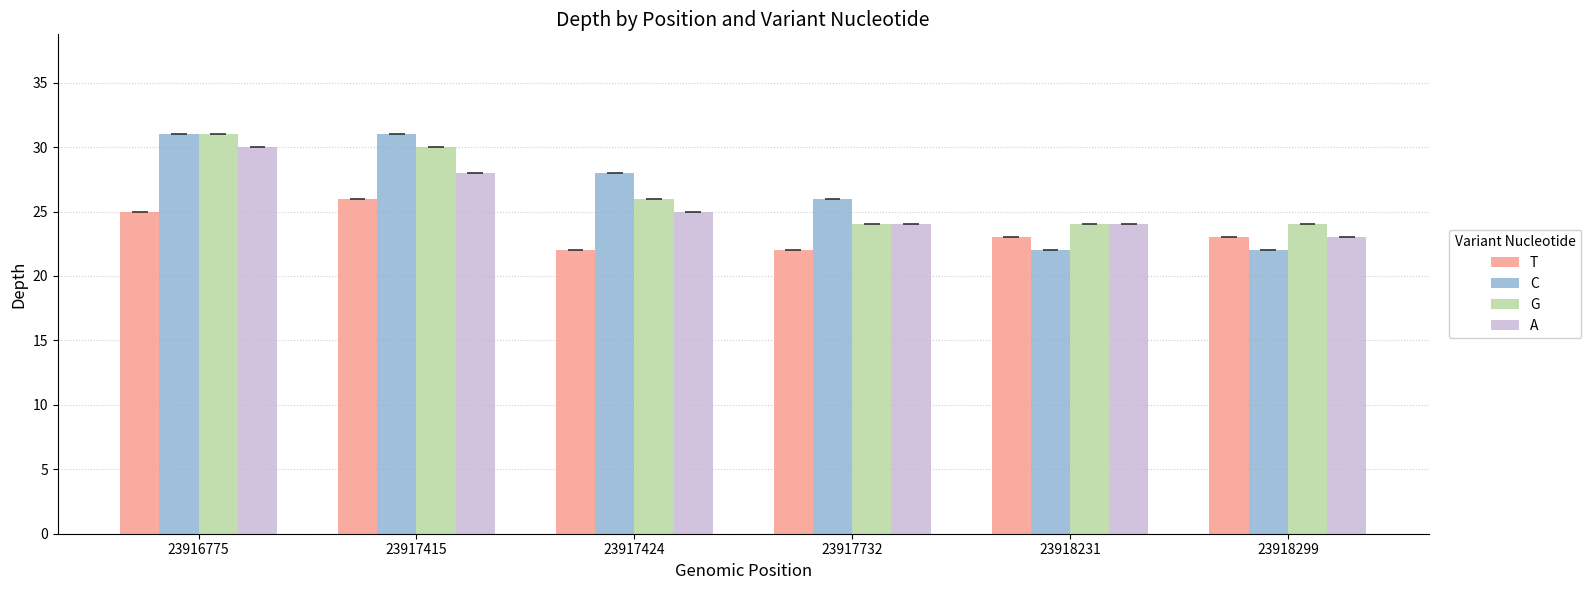

Is the value of T at 23916775 greater than the value of A at 23916775?

No